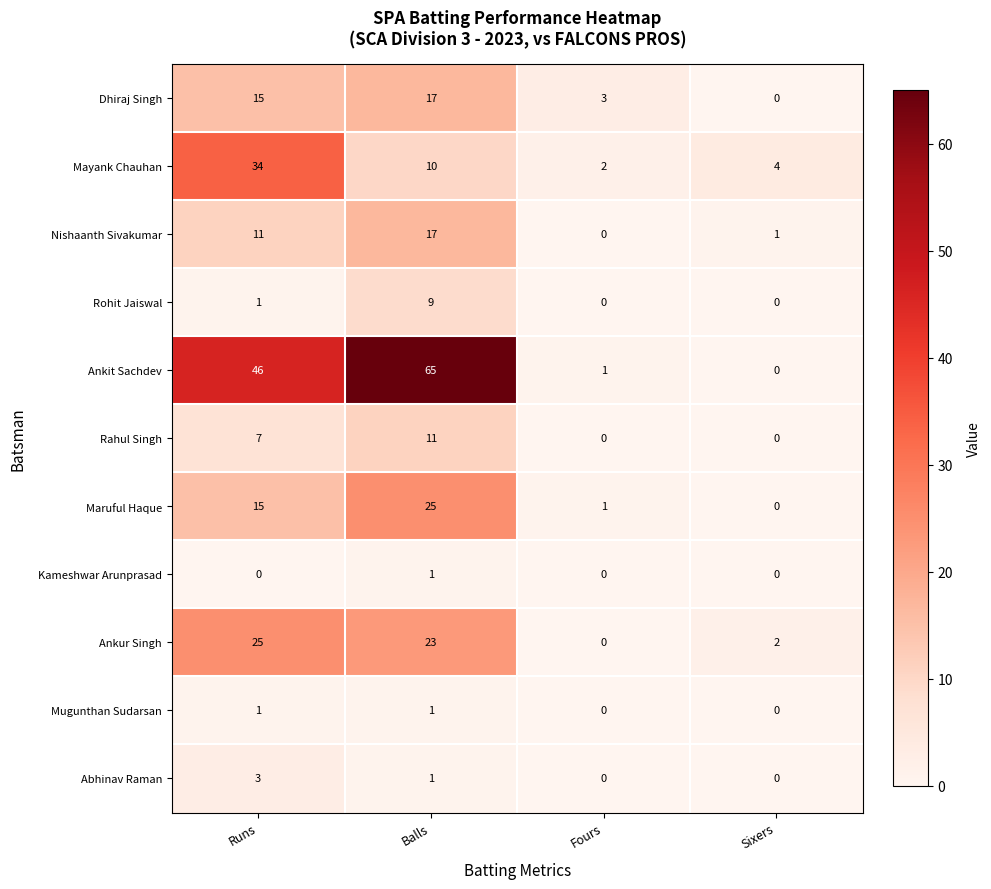

How many series are shown in this chart?

11